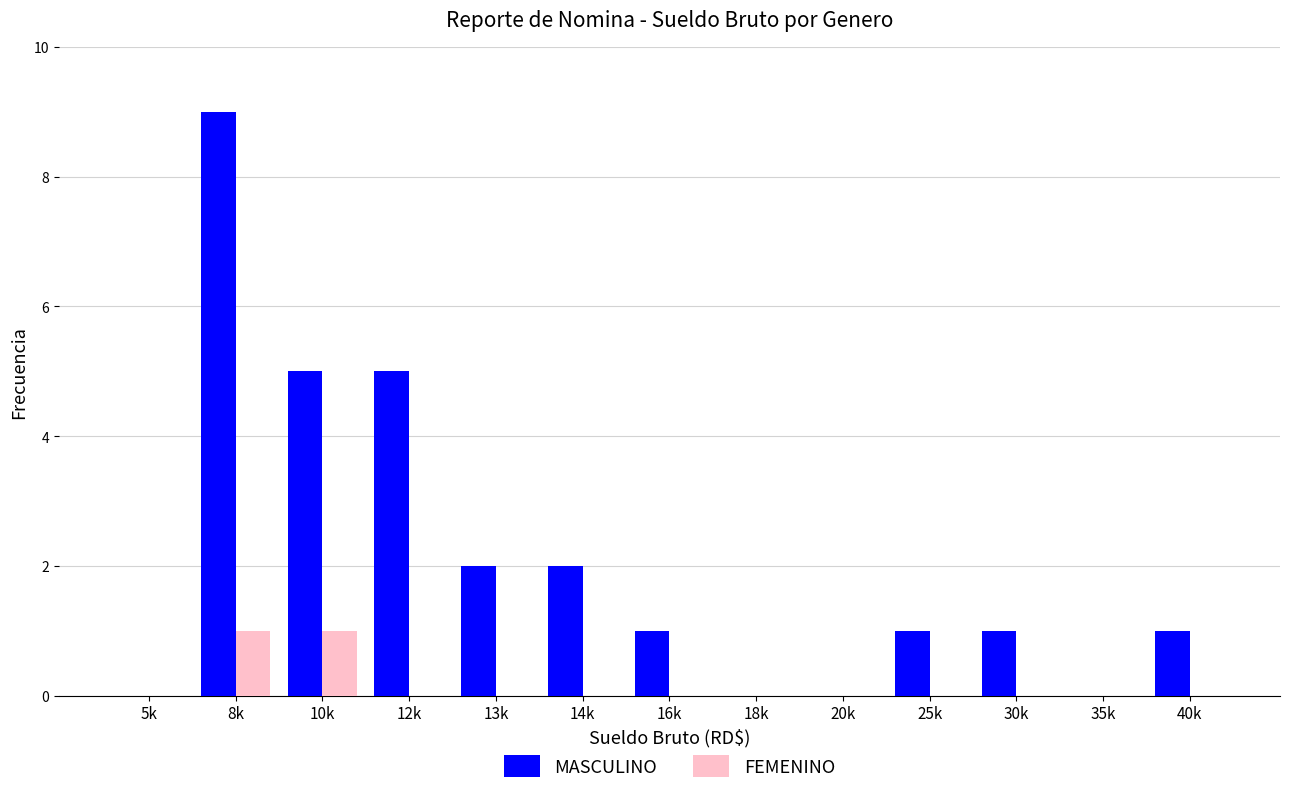

Does the chart contain stacked bars?

No